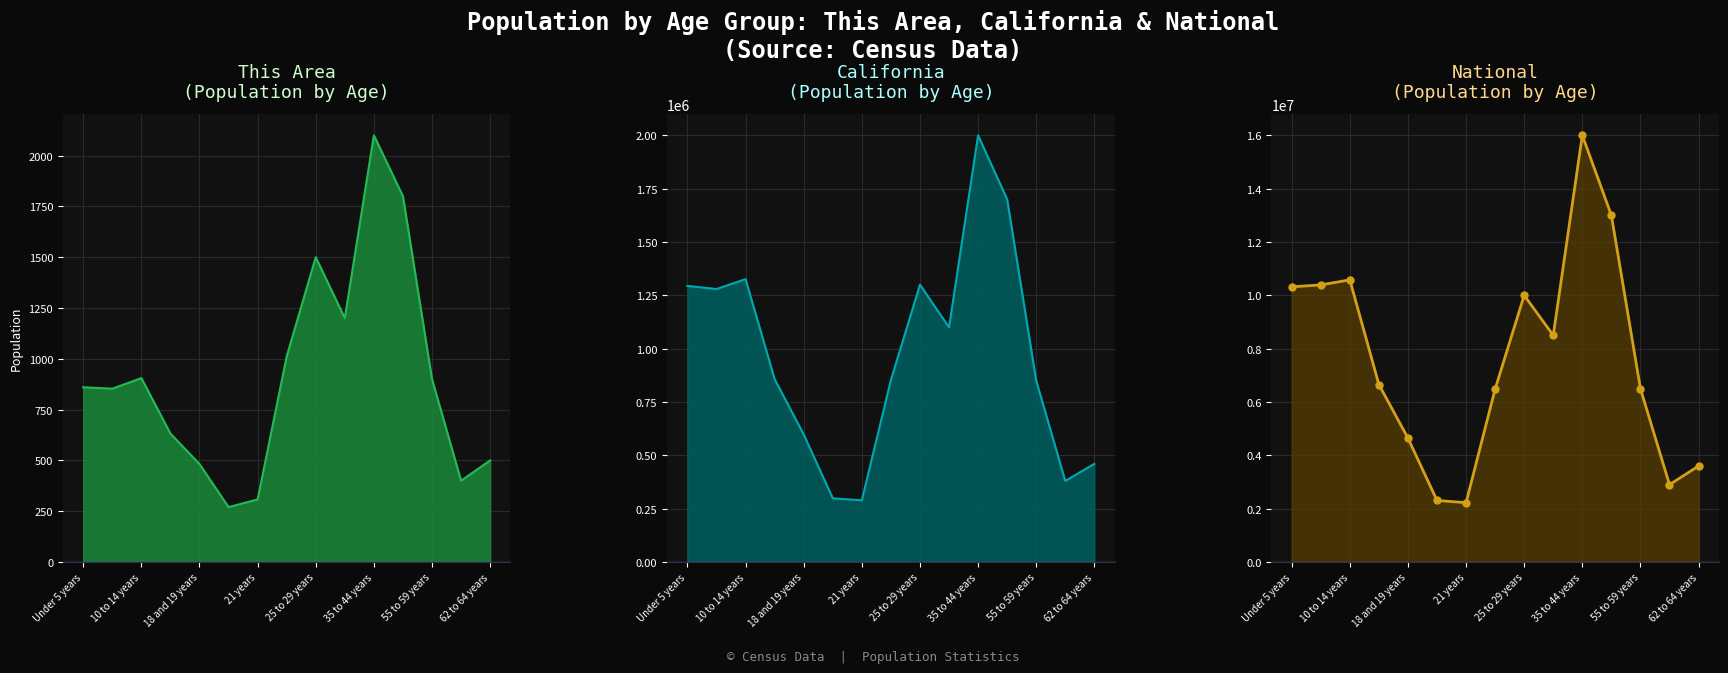

Which series has the largest range (max minus min)?

National